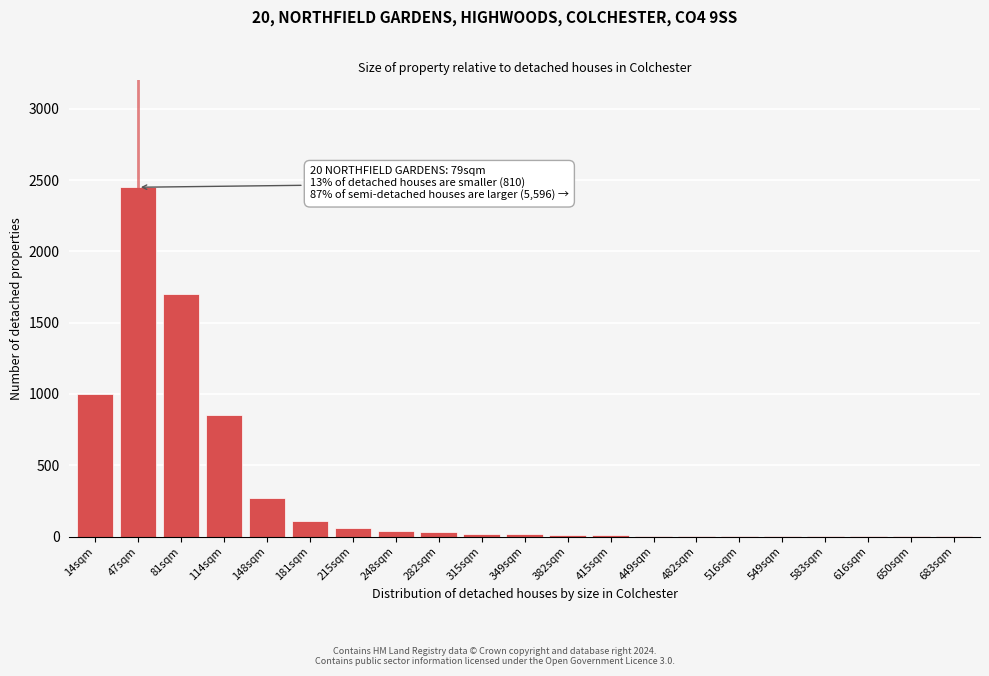

What is the sum of all values?

6589